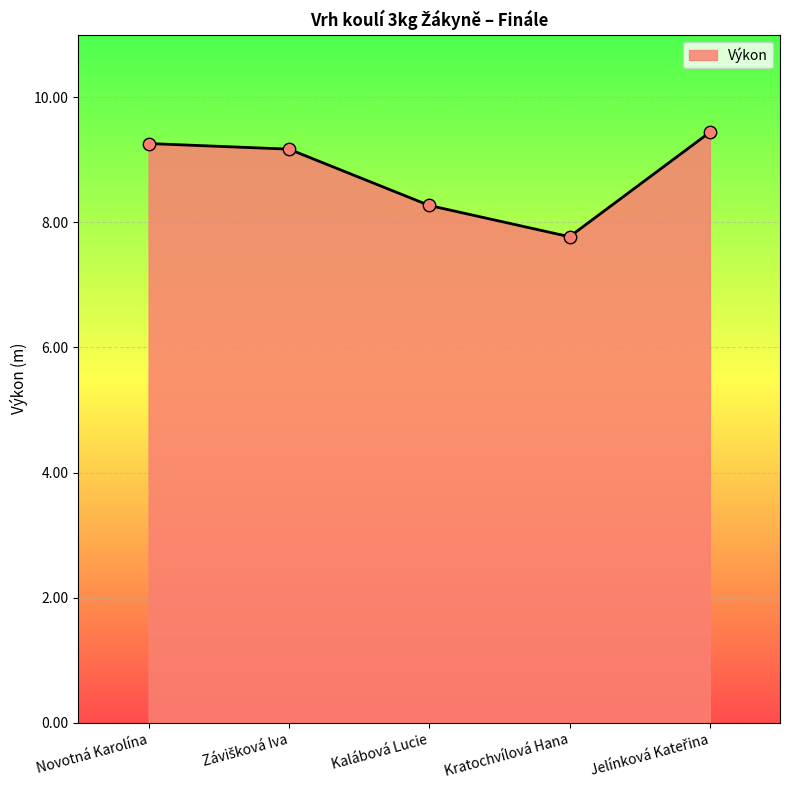

What is the ratio of the value at Kalábová Lucie to the value at Novotná Karolína?

0.9